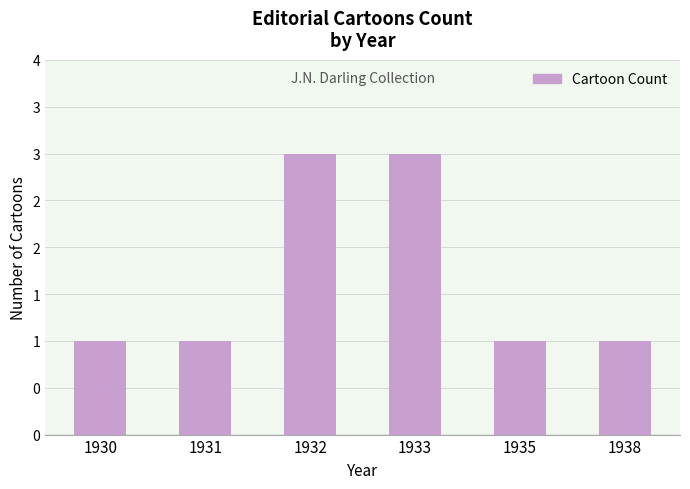

What is the ratio of the value at 1930 to the value at 1935?

1.0